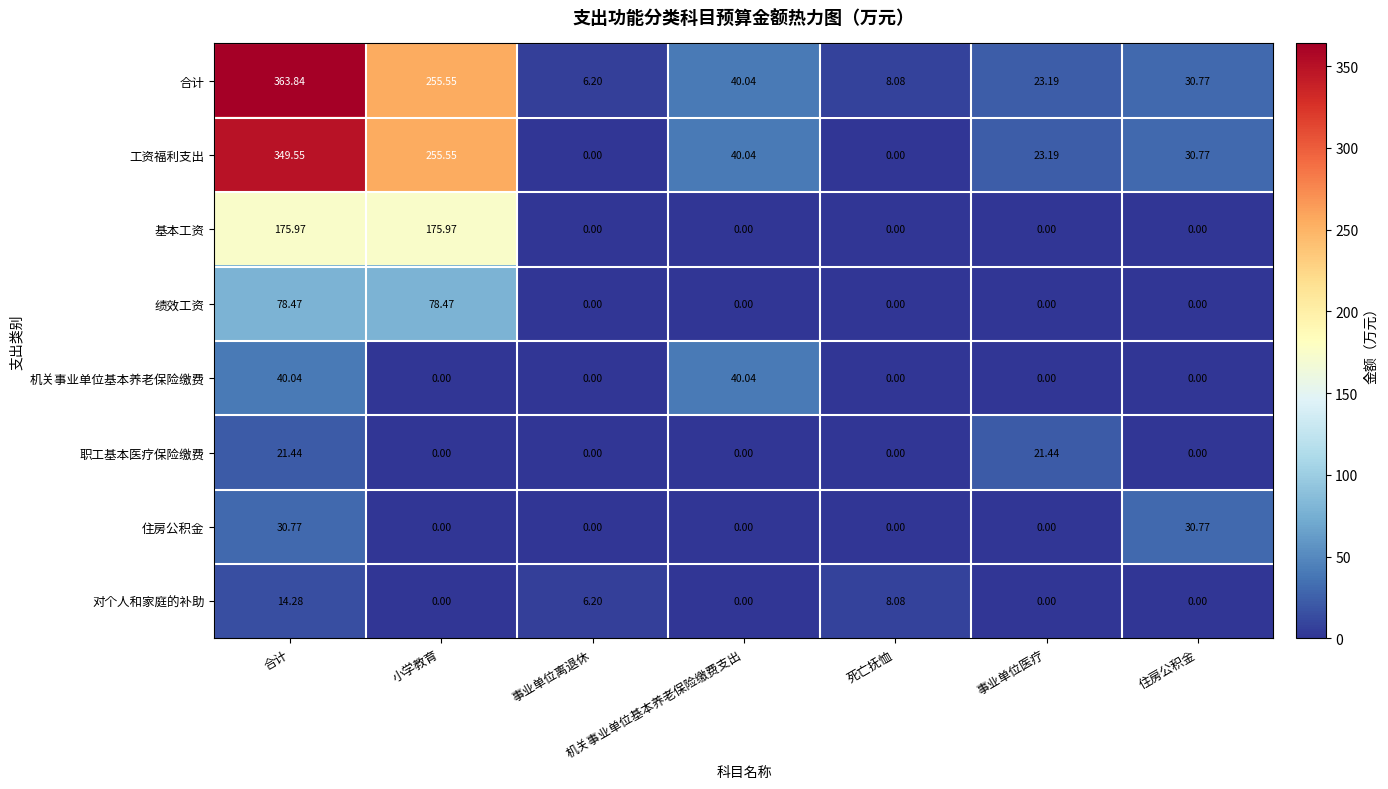

What is the total value across all series at 住房公积金?

92.3